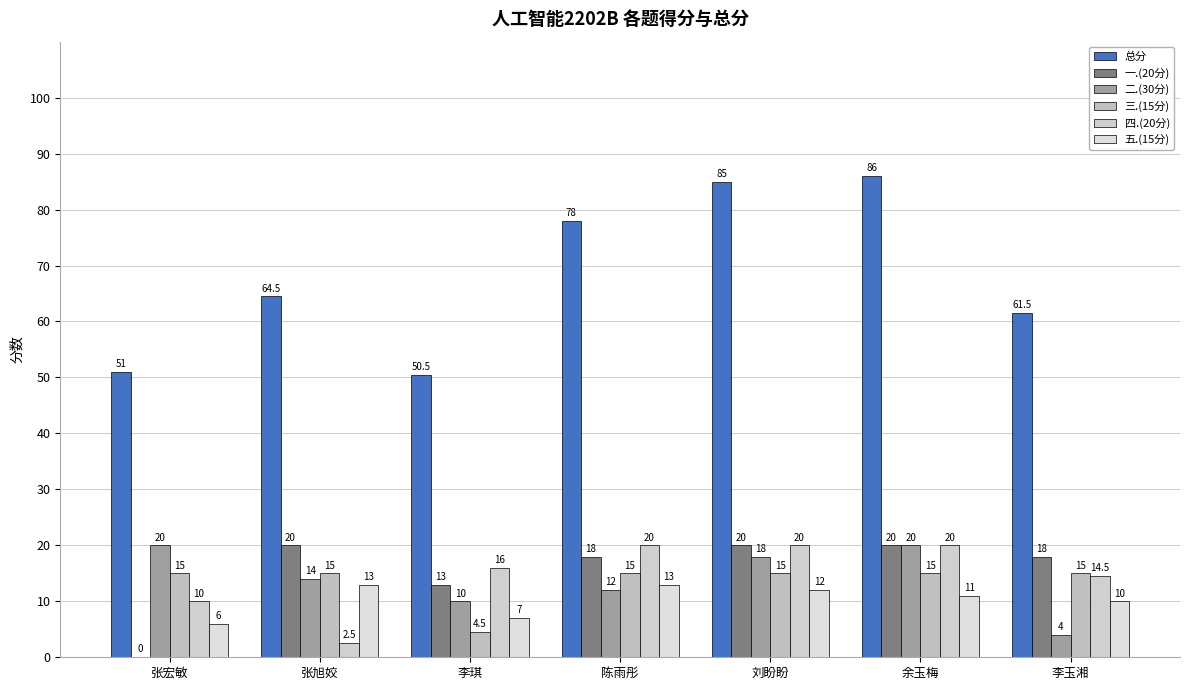

At how many categories does at least one series exceed 34?

7